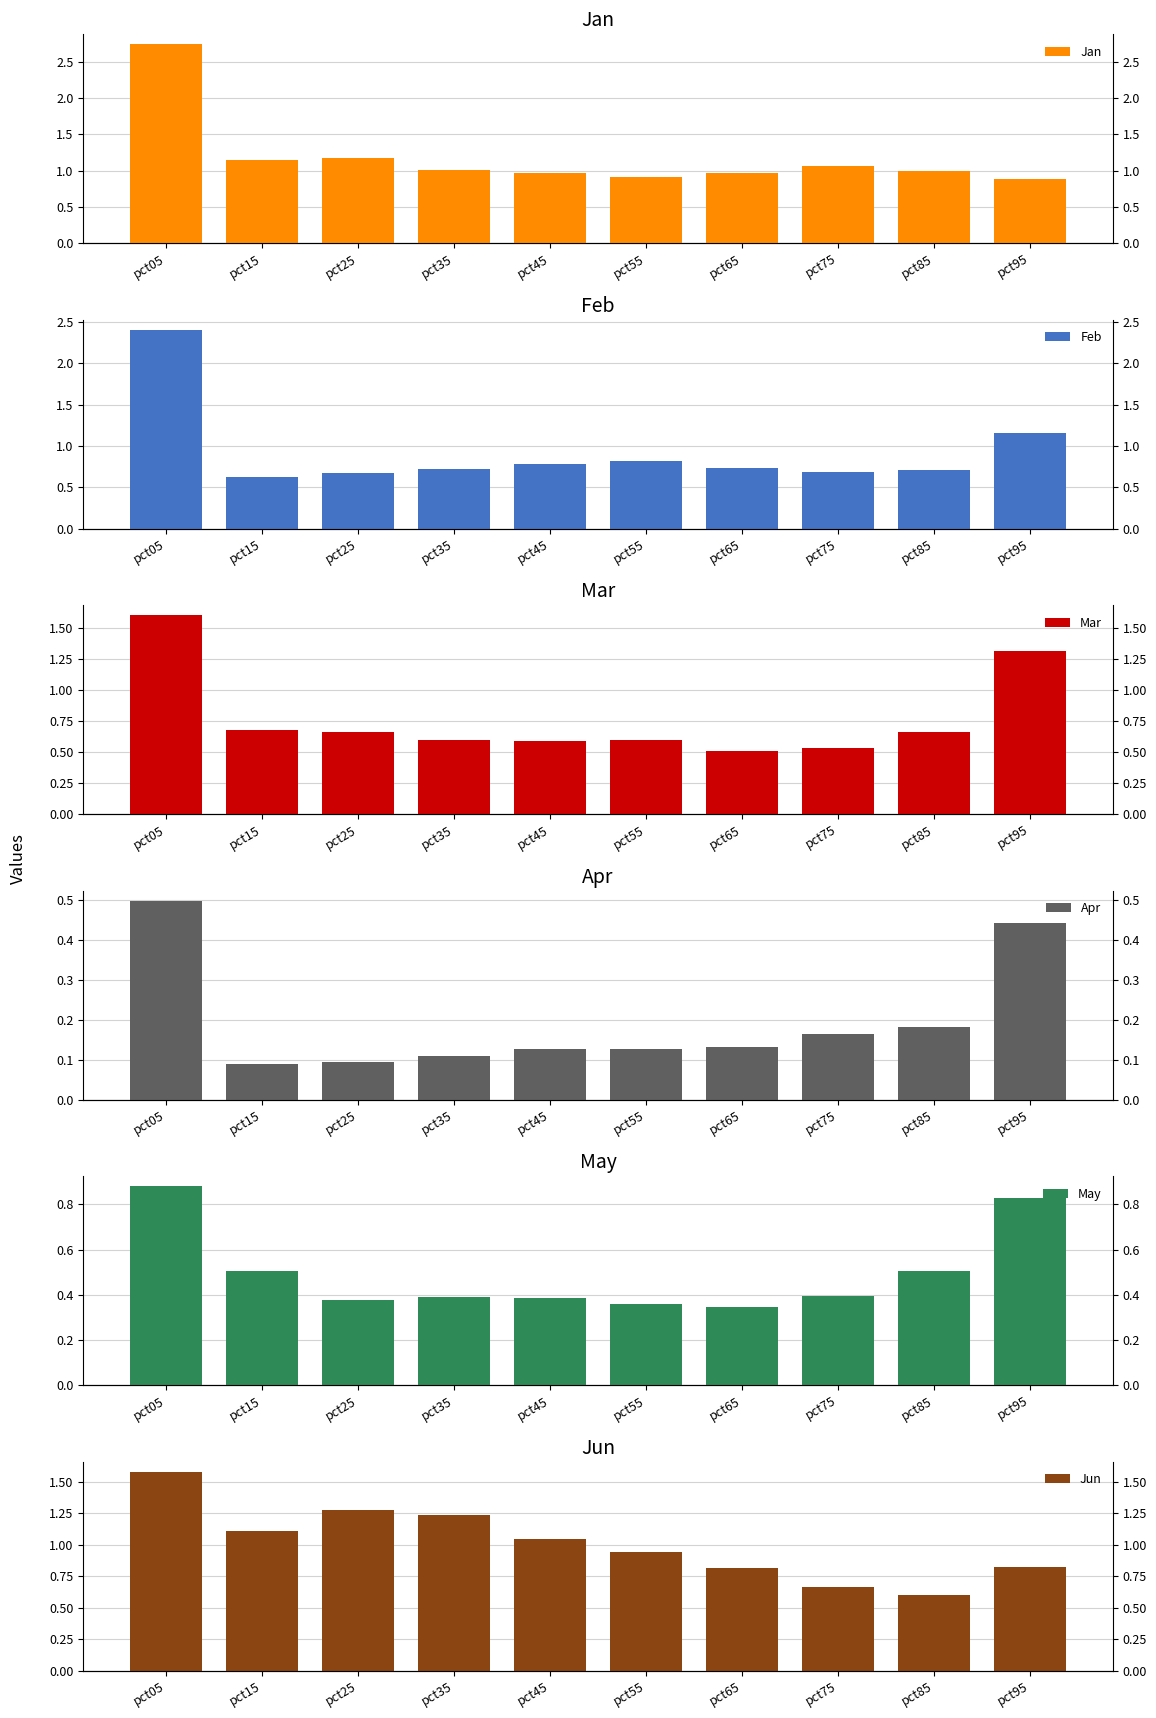

Reading left to right, transcribe all the data shown in this chart.

Jan: pct05=2.7	pct15=1.2	pct25=1.2	pct35=1.0	pct45=1.0	pct55=0.9	pct65=1.0	pct75=1.1	pct85=1.0	pct95=0.9
Feb: pct05=2.4	pct15=0.6	pct25=0.7	pct35=0.7	pct45=0.8	pct55=0.8	pct65=0.7	pct75=0.7	pct85=0.7	pct95=1.2
Mar: pct05=1.6	pct15=0.7	pct25=0.7	pct35=0.6	pct45=0.6	pct55=0.6	pct65=0.5	pct75=0.5	pct85=0.7	pct95=1.3
Apr: pct05=0.5	pct15=0.1	pct25=0.1	pct35=0.1	pct45=0.1	pct55=0.1	pct65=0.1	pct75=0.2	pct85=0.2	pct95=0.4
May: pct05=0.9	pct15=0.5	pct25=0.4	pct35=0.4	pct45=0.4	pct55=0.4	pct65=0.3	pct75=0.4	pct85=0.5	pct95=0.8
Jun: pct05=1.6	pct15=1.1	pct25=1.3	pct35=1.2	pct45=1.0	pct55=0.9	pct65=0.8	pct75=0.7	pct85=0.6	pct95=0.8